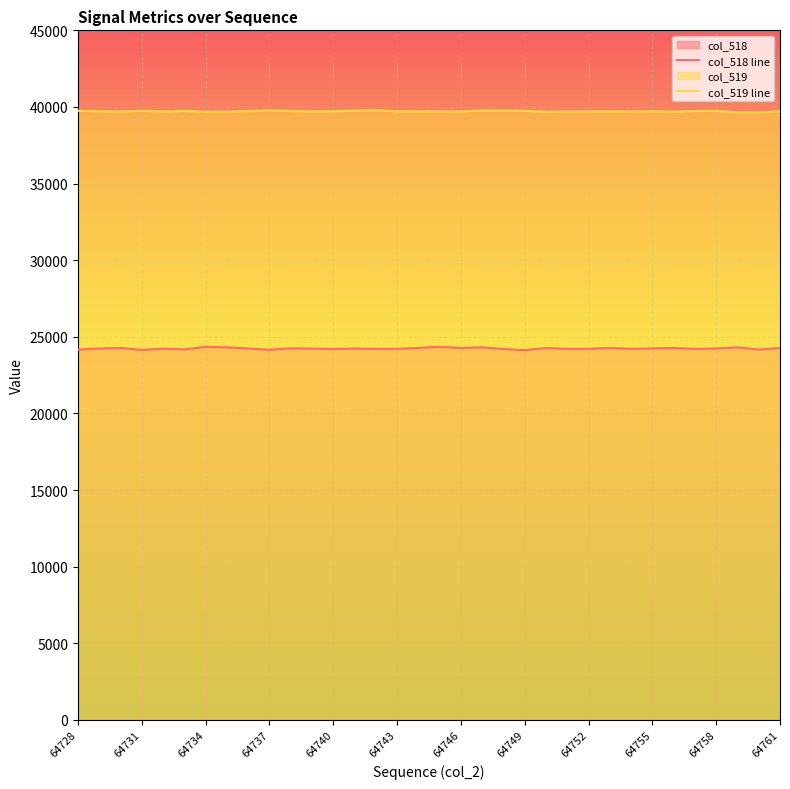

True or false: col_519 line and col_518 line intersect in this chart.

False